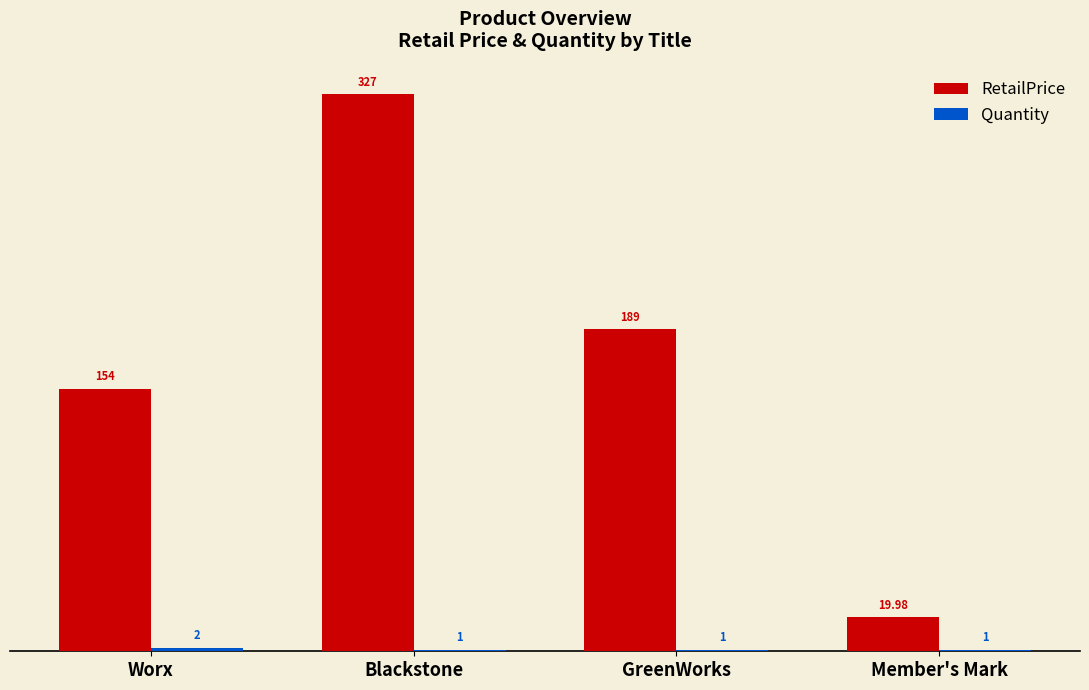

Which series has the widest spread of values?

RetailPrice